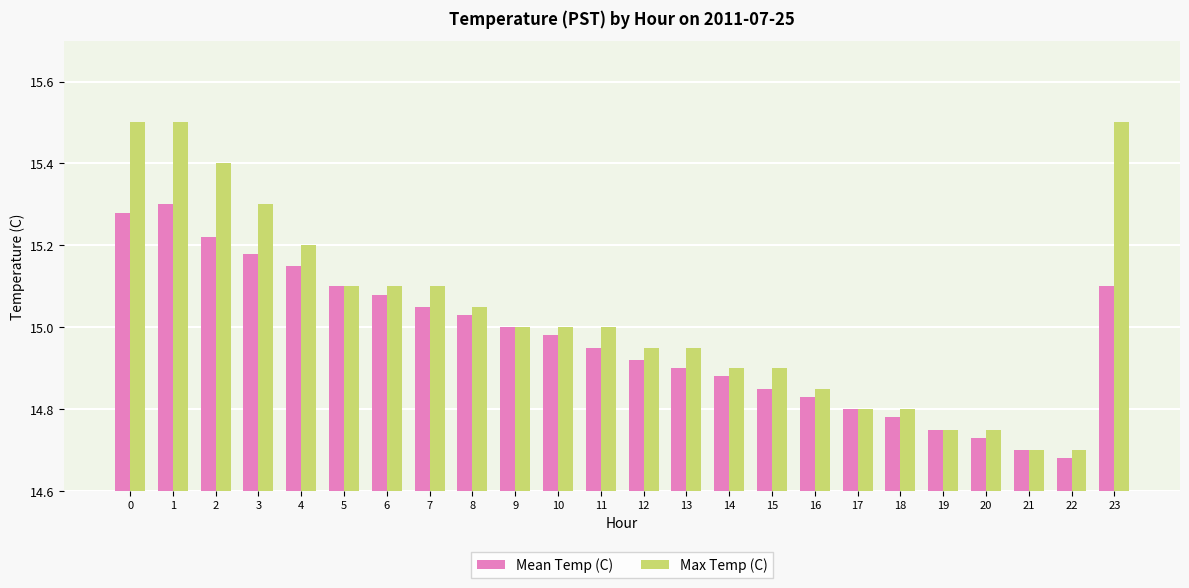

What is the spread (max minus min) of values at 0?

0.2